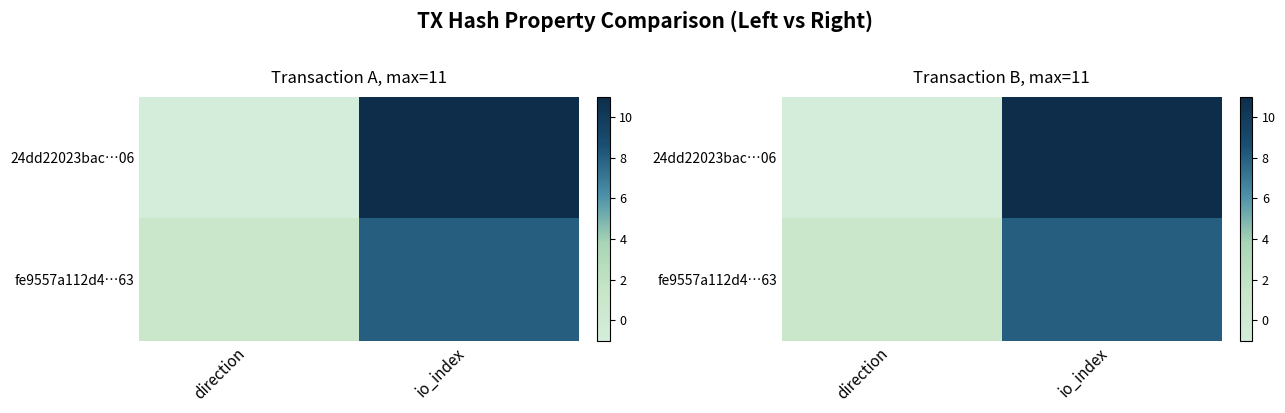

Rank the series by their average value, from lowest to highest.

fe9557a112d4…63, 24dd22023bac…06